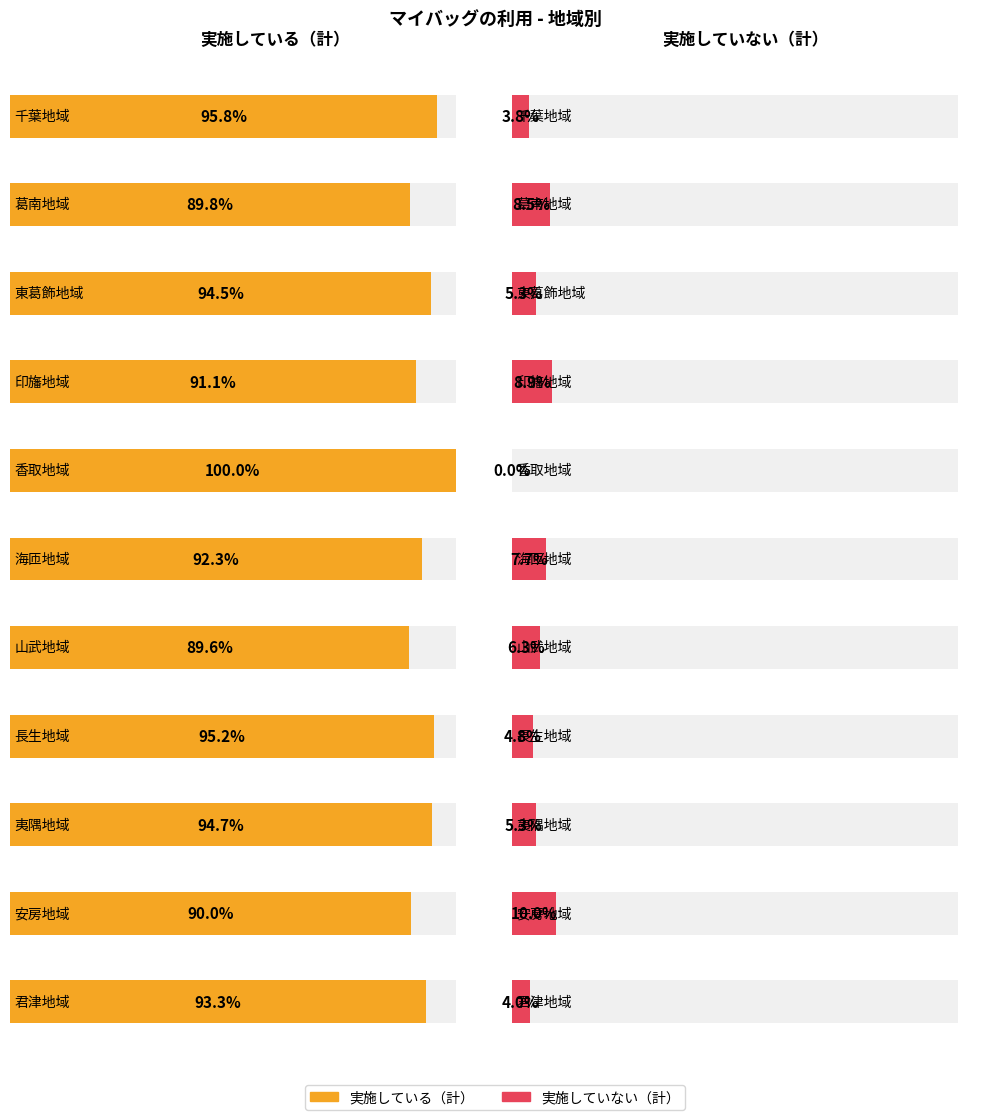

Rank the series by their average value, from lowest to highest.

実施していない（計）, 実施している（計）